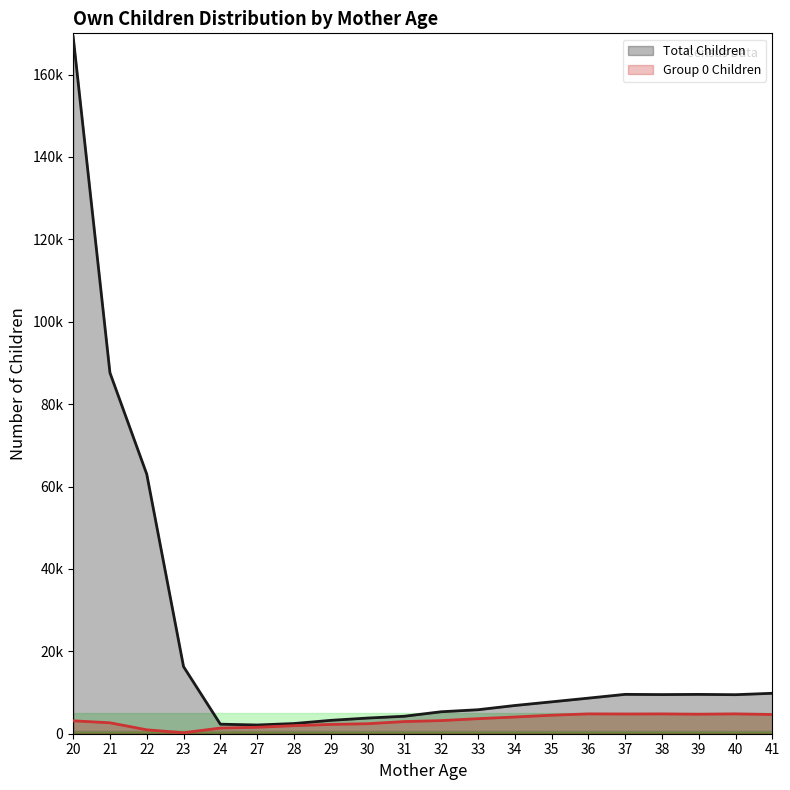

Which series changed the most between 22 and 32?

Total Children